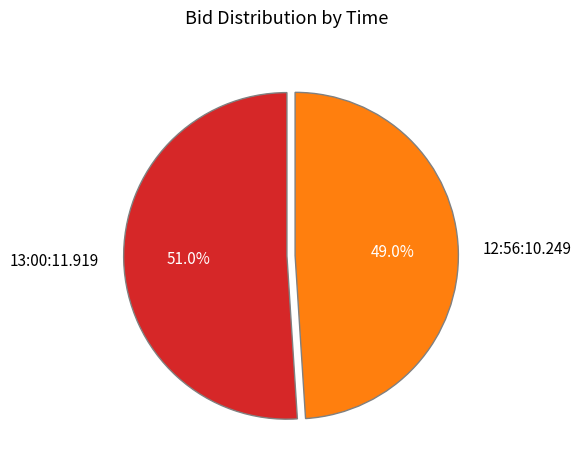

What percentage is the 13:00:11.919 slice, to the nearest percent?

51%